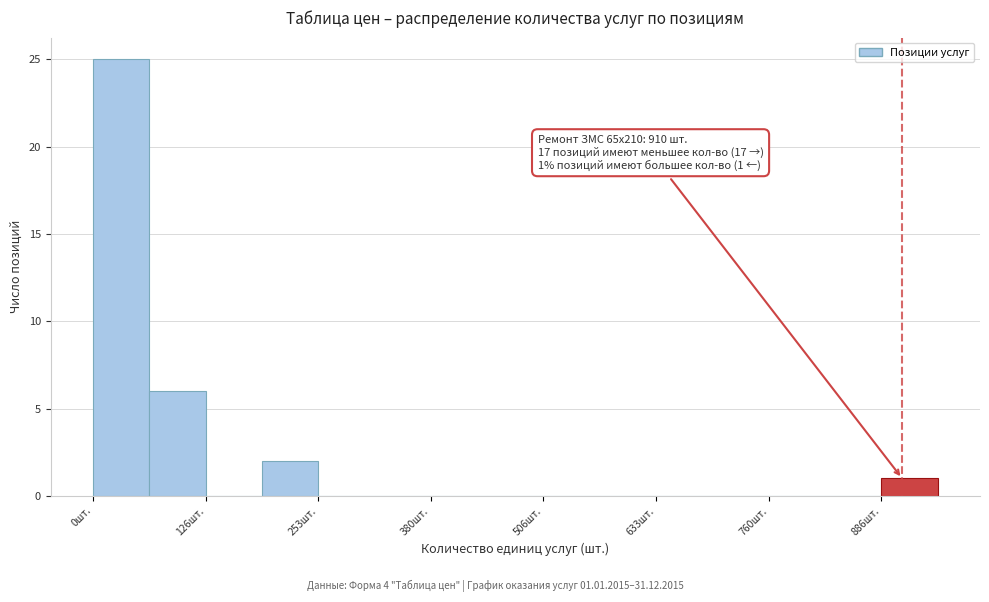

Around what value on the x-axis is the tallest bar? Give the approximate position of its centre, as read against the axis.

40